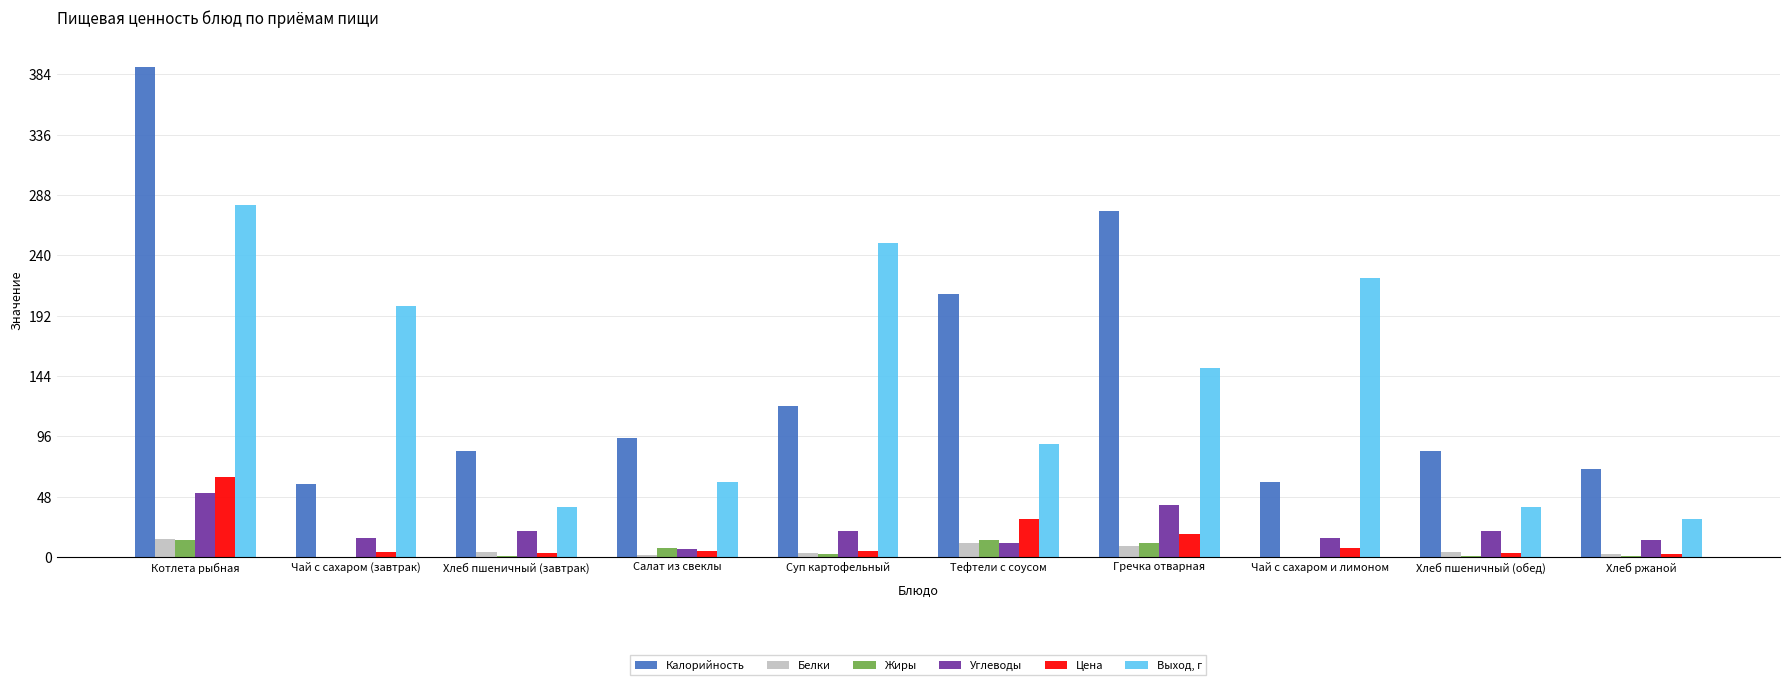

What is the sum of the Калорийность values at Хлеб пшеничный (завтрак) and Чай с сахаром (завтрак)?

142.0